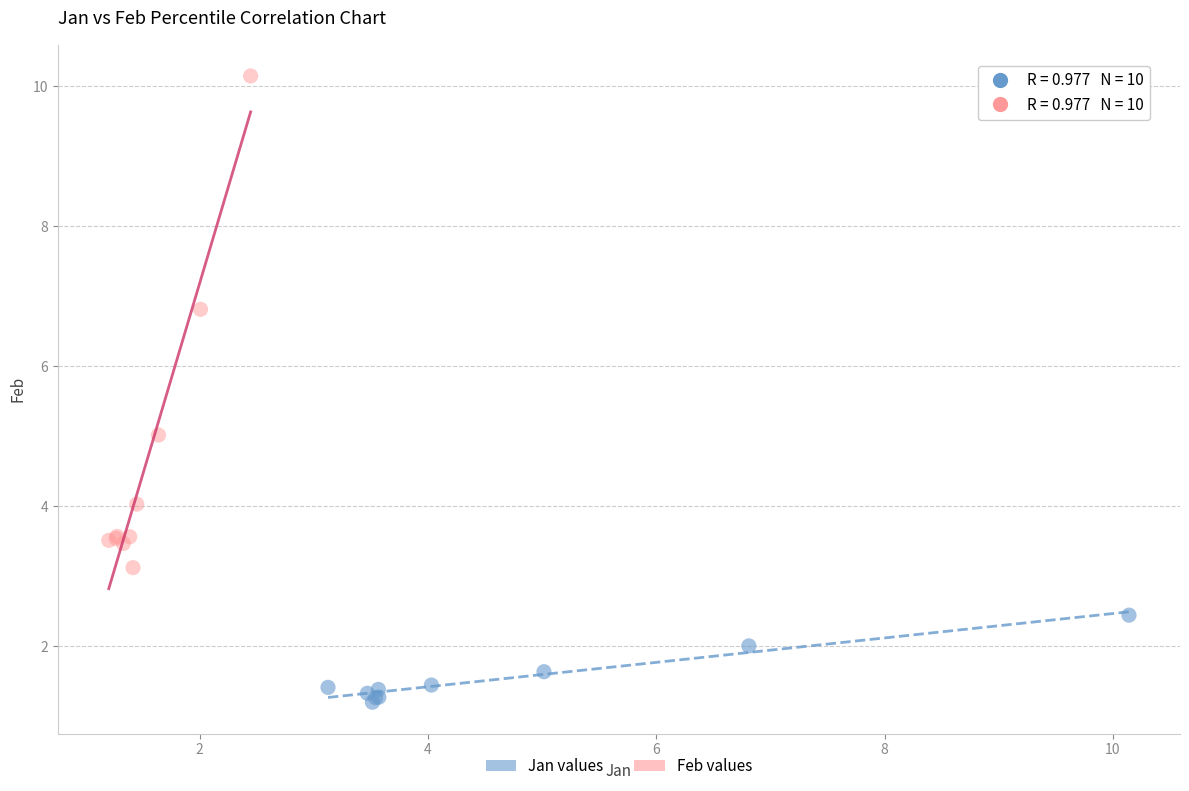

Which series contains the highest Y value?

Feb values